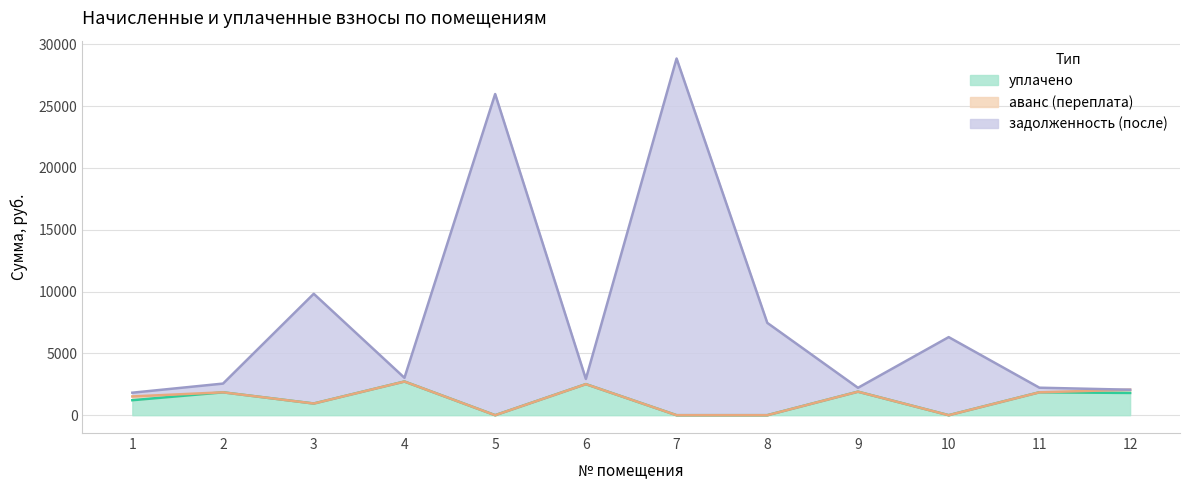

How many values in the уплачено series exceed 1800?

5